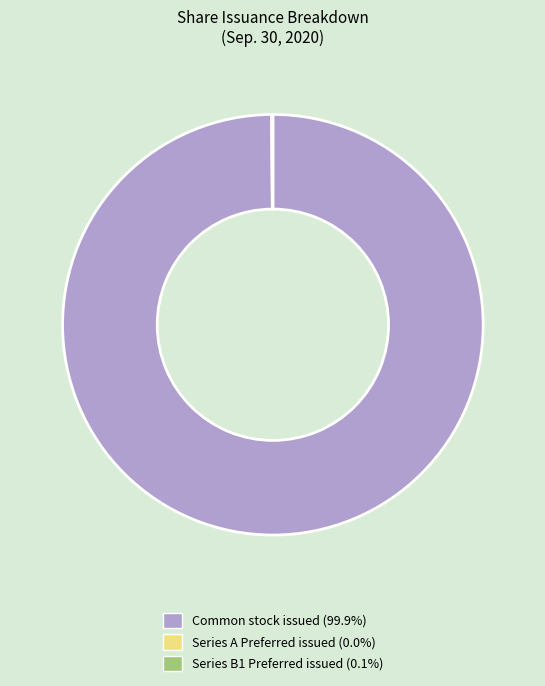

Is there any slice that represents more than half of the pie?

Yes